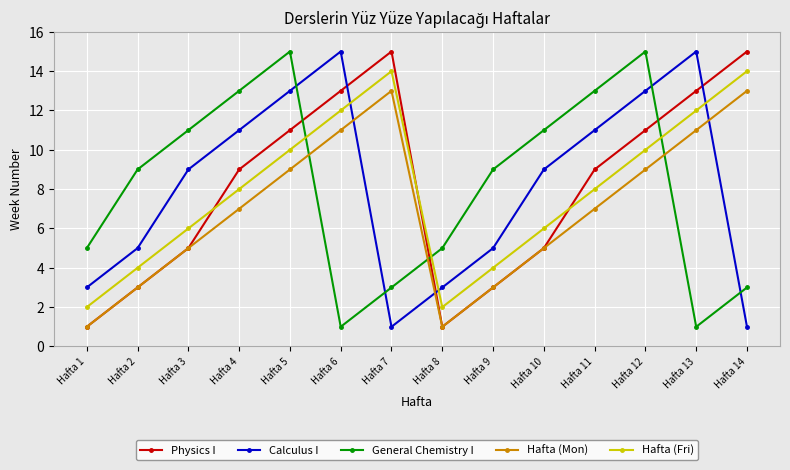

What is the value of the Hafta (Fri) point at the 11th from the left?

8